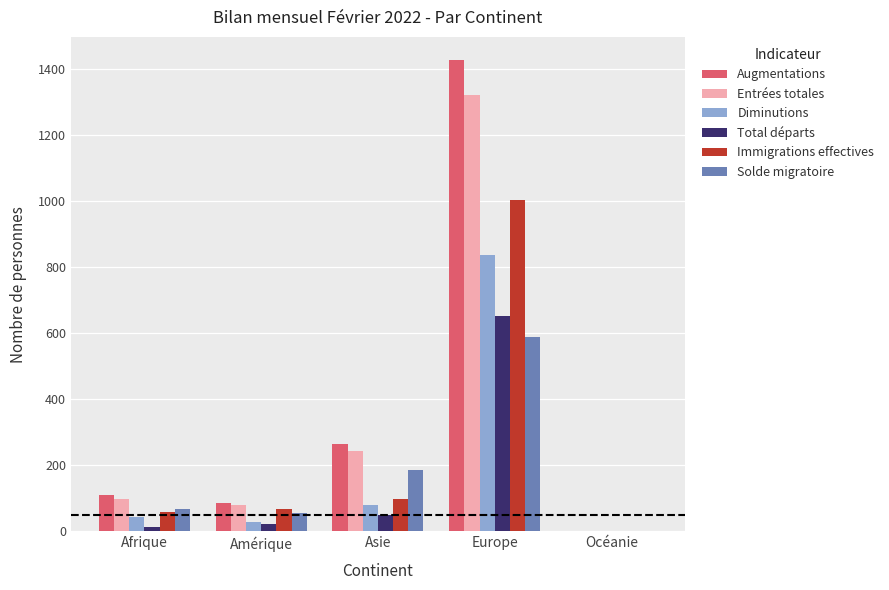

How many positive values does the Solde migratoire series have?

4